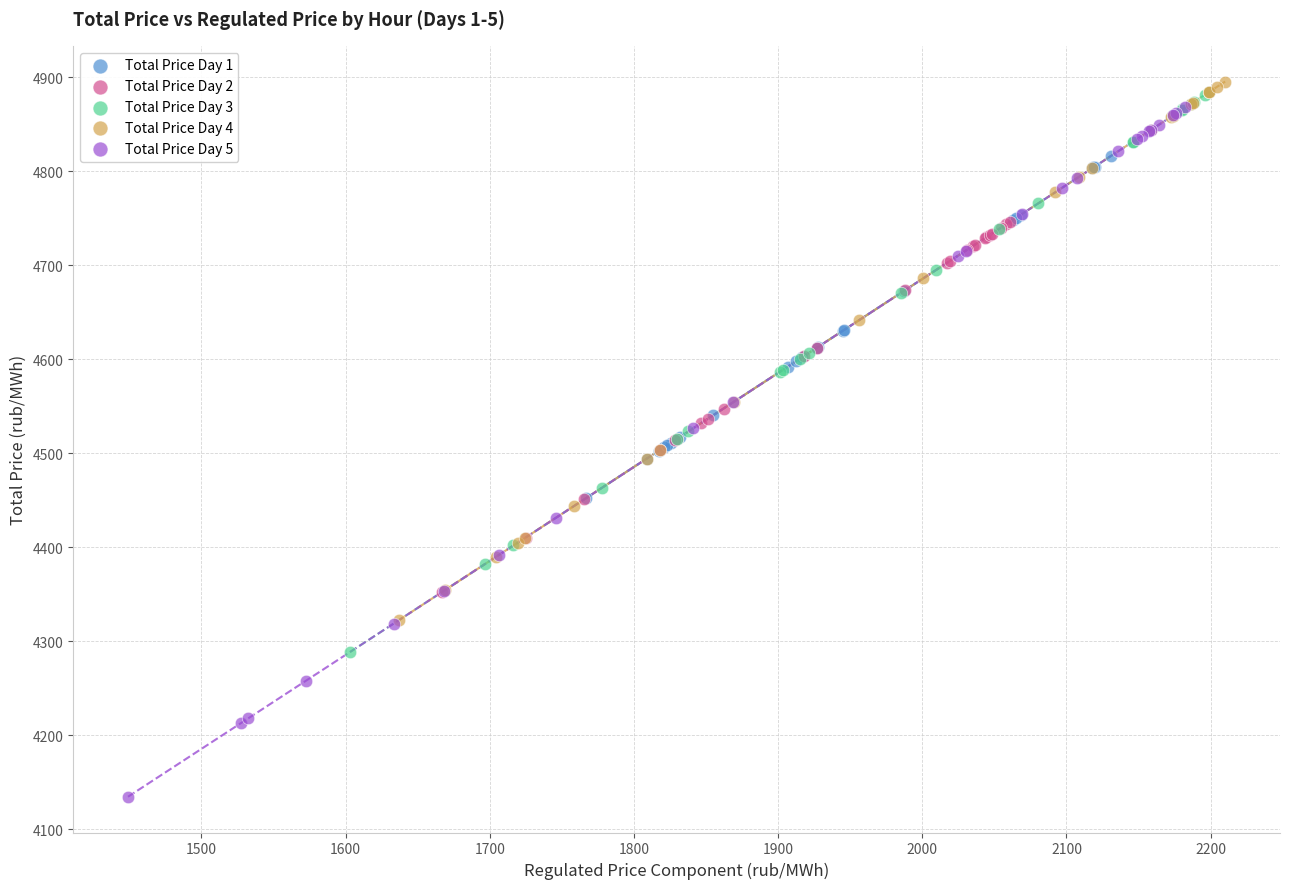

Which series reaches the minimum Y coordinate?

Total Price Day 5